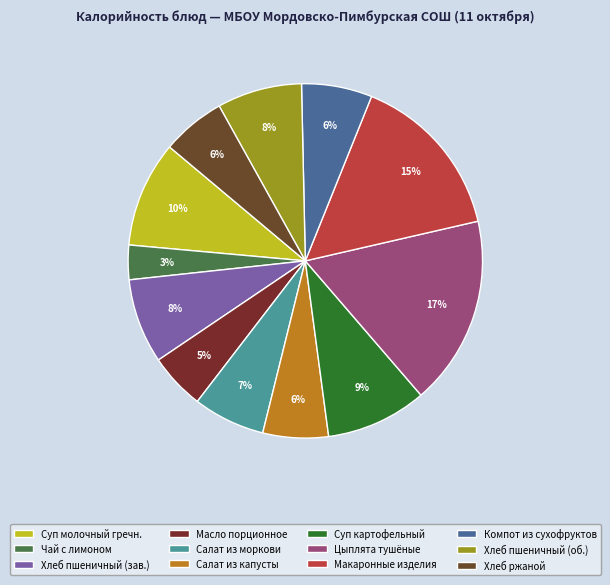

Rank the categories by value from highest to lowest.

Цыплята тушенные в соусе, Макаронные изделия отварные, Суп молочный гречневый, Суп картофельный с горохом, Пшеничный хлеб (завтрак), Хлеб пшеничный (обед), Салат из моркови, Компот из сухофруктов, Салат из б/к капуста, Хлеб ржаной, Масло порционное, Чай с сахаром и лимоном